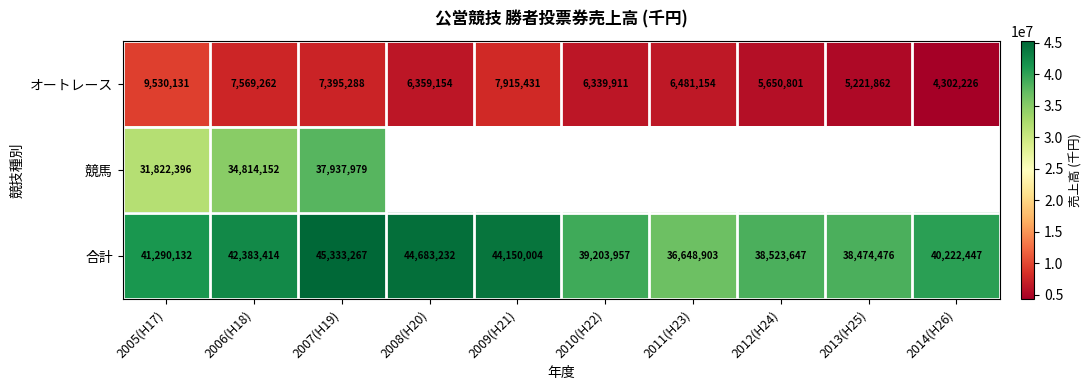

What is the total value across all series at 2006(H18)?

84766828